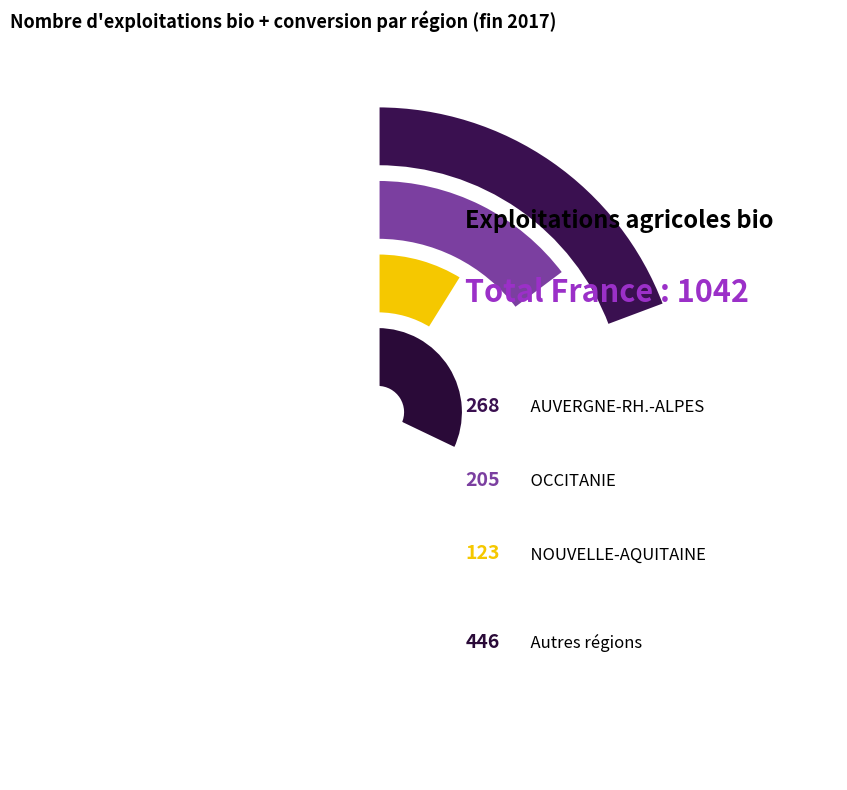

Is there a majority slice in this chart?

No